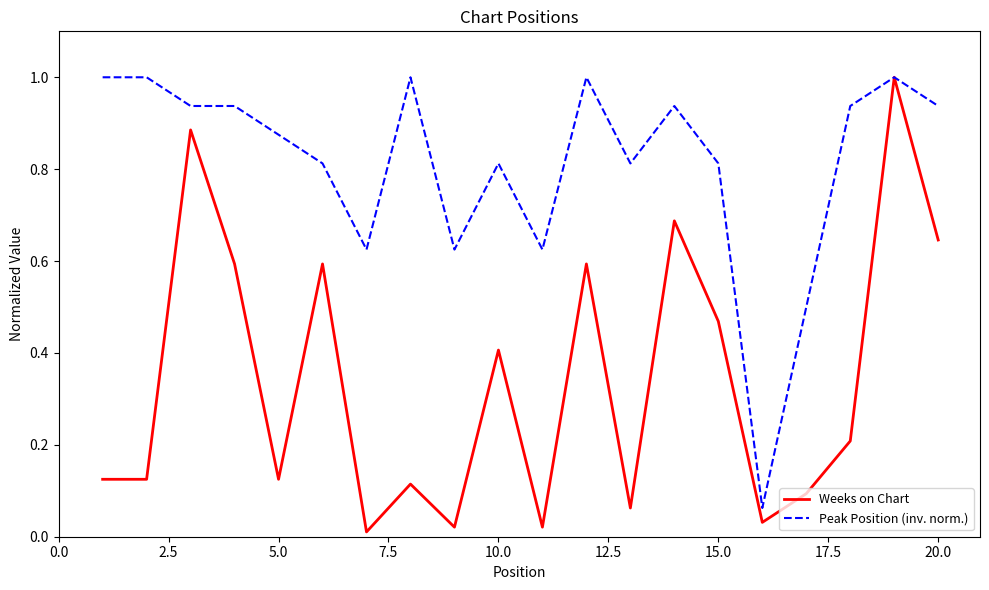

Which series has the largest total across all categories?

Peak Position (inv. norm.)